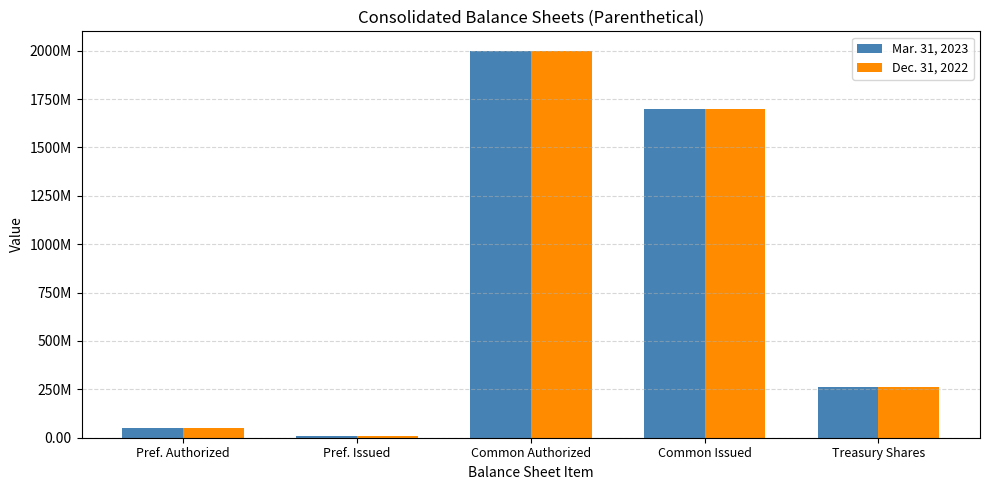

Does the chart contain stacked bars?

No